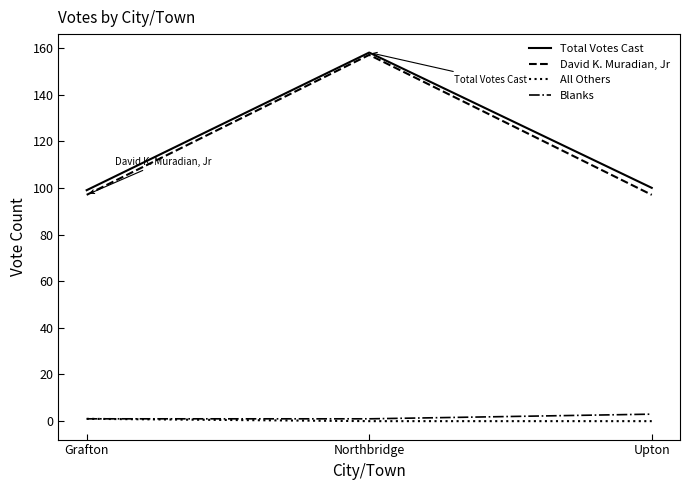

Between Grafton and Northbridge, which series saw the biggest shift?

David K. Muradian, Jr